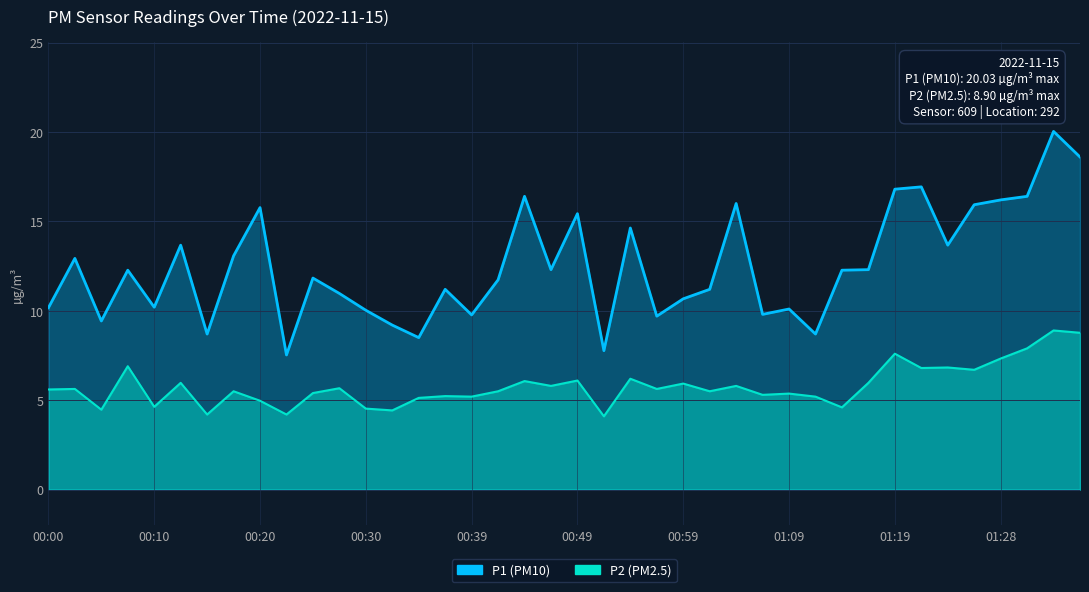

True or false: P1 has a value of 4.5 at 00:57.

False